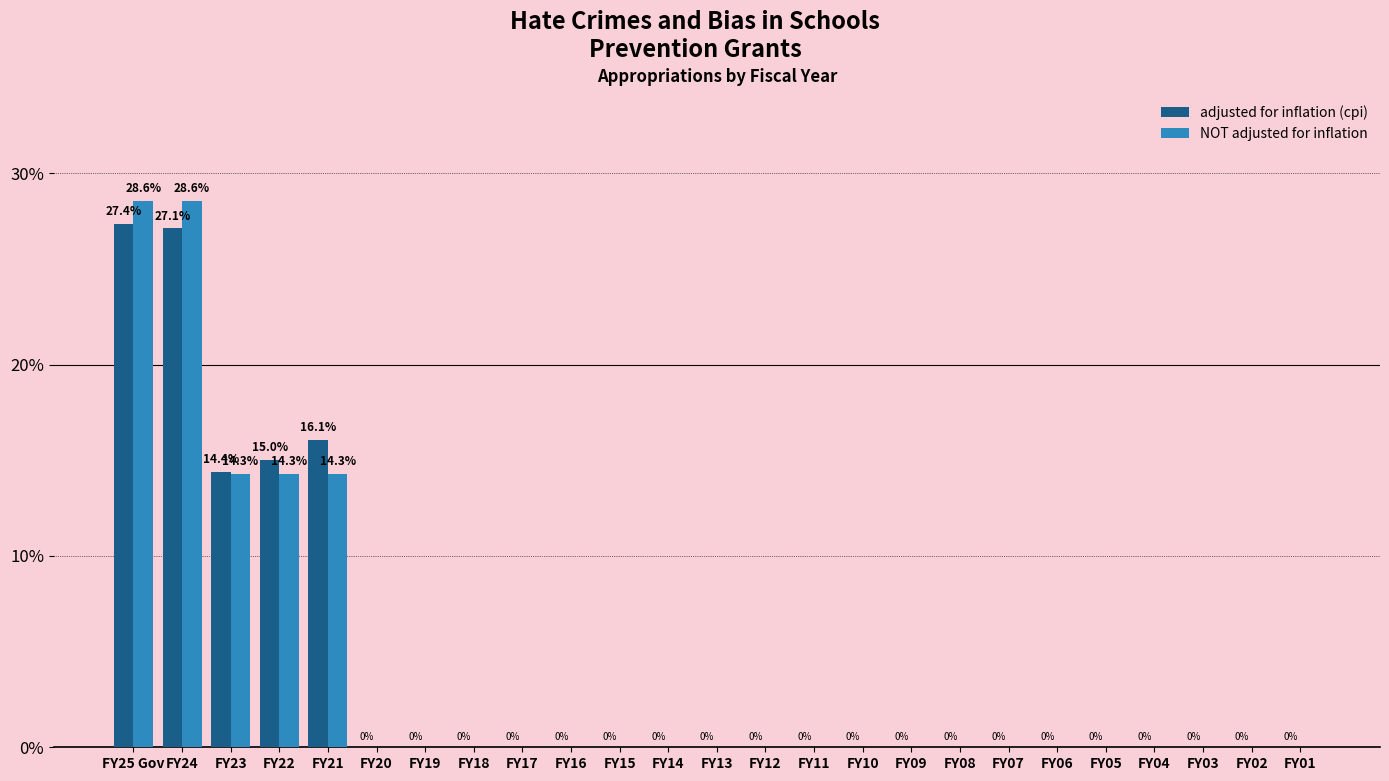

Reading left to right, extract all data points from this chart.

adjusted for inflation (cpi): FY25 Gov=27.4	FY24=27.1	FY23=14.4	FY22=15.0	FY21=16.1	FY20=0.0	FY19=0.0	FY18=0.0	FY17=0.0	FY16=0.0	FY15=0.0	FY14=0.0	FY13=0.0	FY12=0.0	FY11=0.0	FY10=0.0	FY09=0.0	FY08=0.0	FY07=0.0	FY06=0.0	FY05=0.0	FY04=0.0	FY03=0.0	FY02=0.0	FY01=0.0
NOT adjusted for inflation: FY25 Gov=28.6	FY24=28.6	FY23=14.3	FY22=14.3	FY21=14.3	FY20=0.0	FY19=0.0	FY18=0.0	FY17=0.0	FY16=0.0	FY15=0.0	FY14=0.0	FY13=0.0	FY12=0.0	FY11=0.0	FY10=0.0	FY09=0.0	FY08=0.0	FY07=0.0	FY06=0.0	FY05=0.0	FY04=0.0	FY03=0.0	FY02=0.0	FY01=0.0